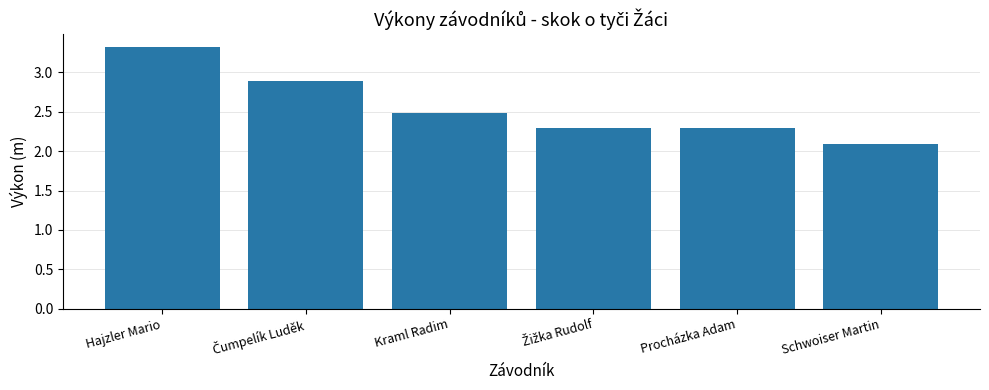

The chart shows a value of 2.1 at Schwoiser Martin. True or false?

True